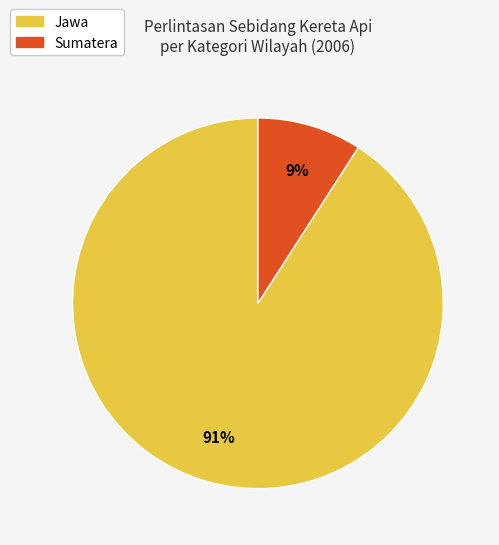

Which category has the smallest portion of the pie?

Sumatera